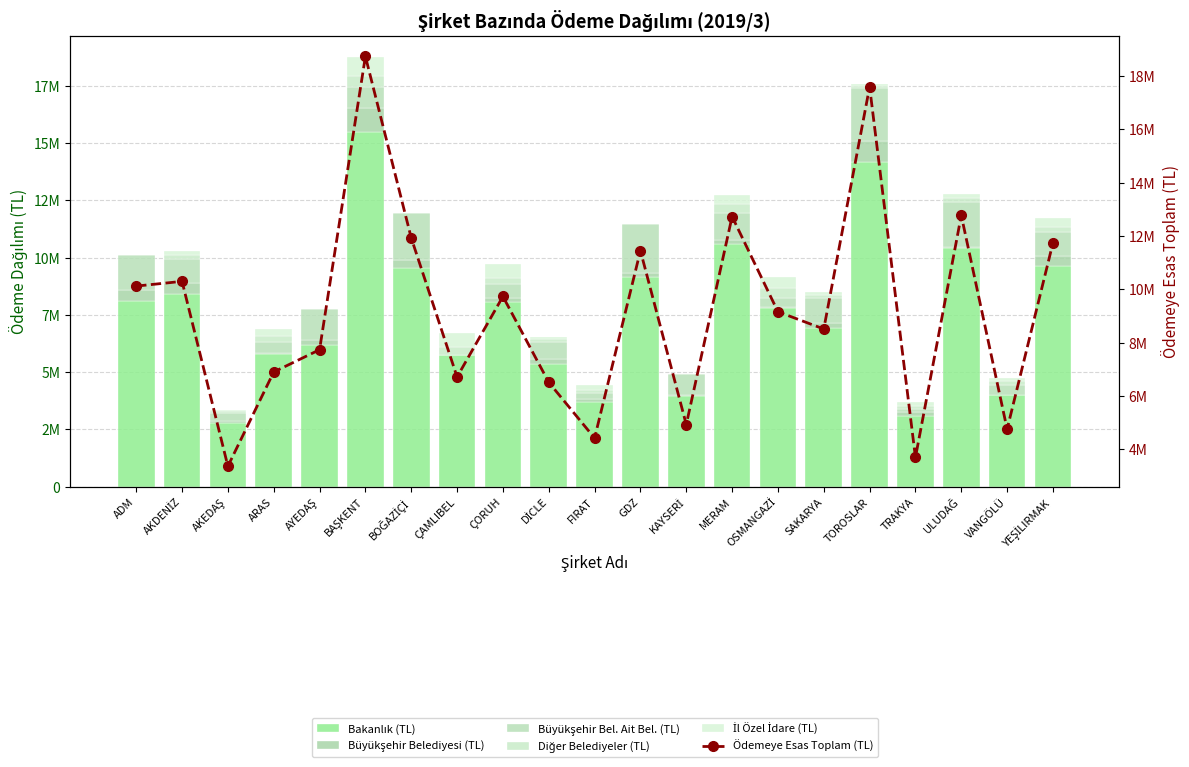

What is the maximum value shown in the chart?

18739855.1